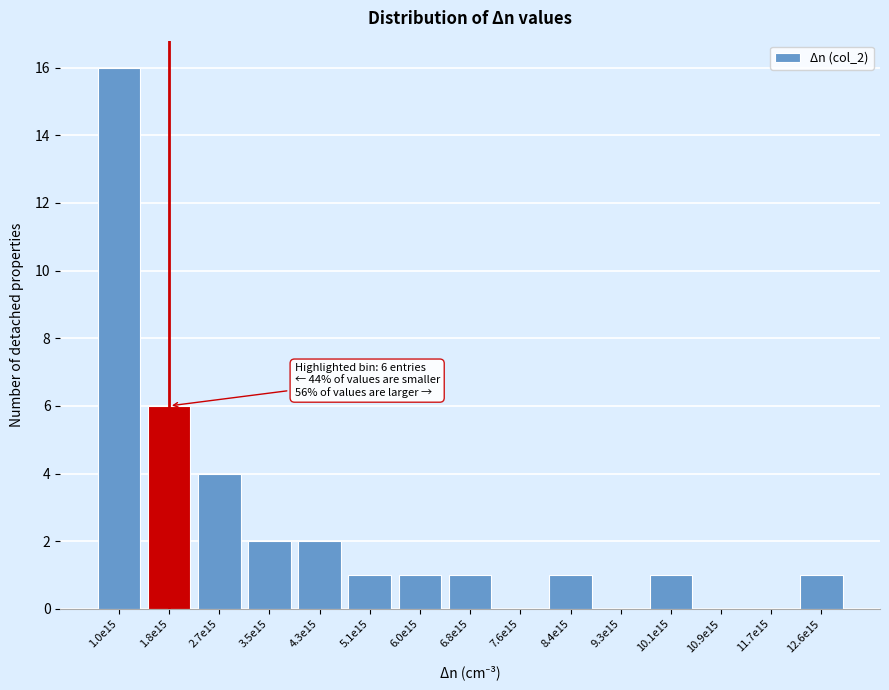

Reading left to right, extract all data points from this chart.

1.0e15=16	1.8e15=6	2.7e15=4	3.5e15=2	4.3e15=2	5.1e15=1	6.0e15=1	6.8e15=1	7.6e15=0	8.4e15=1	9.3e15=0	10.1e15=1	10.9e15=0	11.7e15=0	12.6e15=1